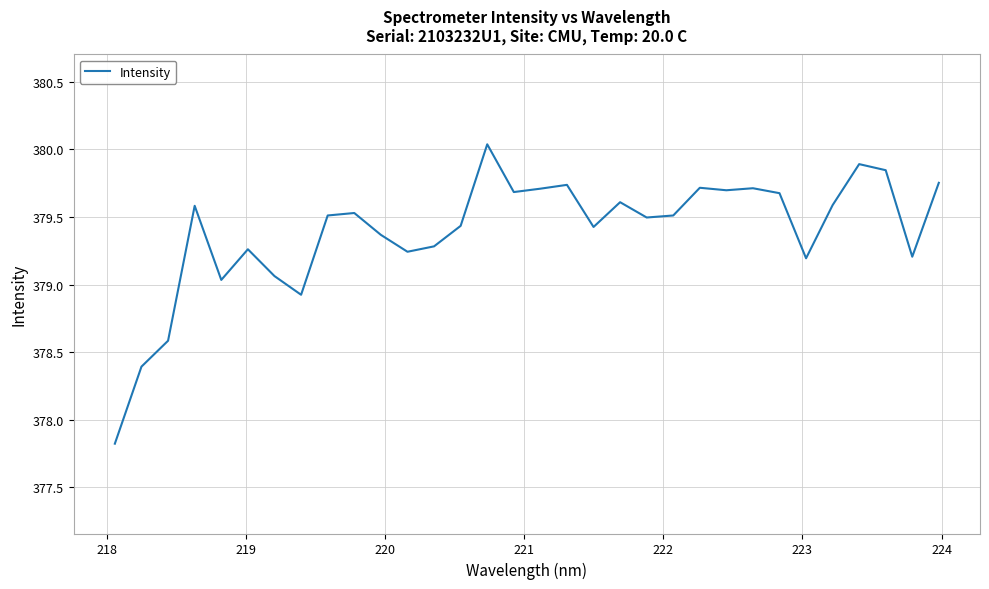

What is the smallest value displayed?

377.8